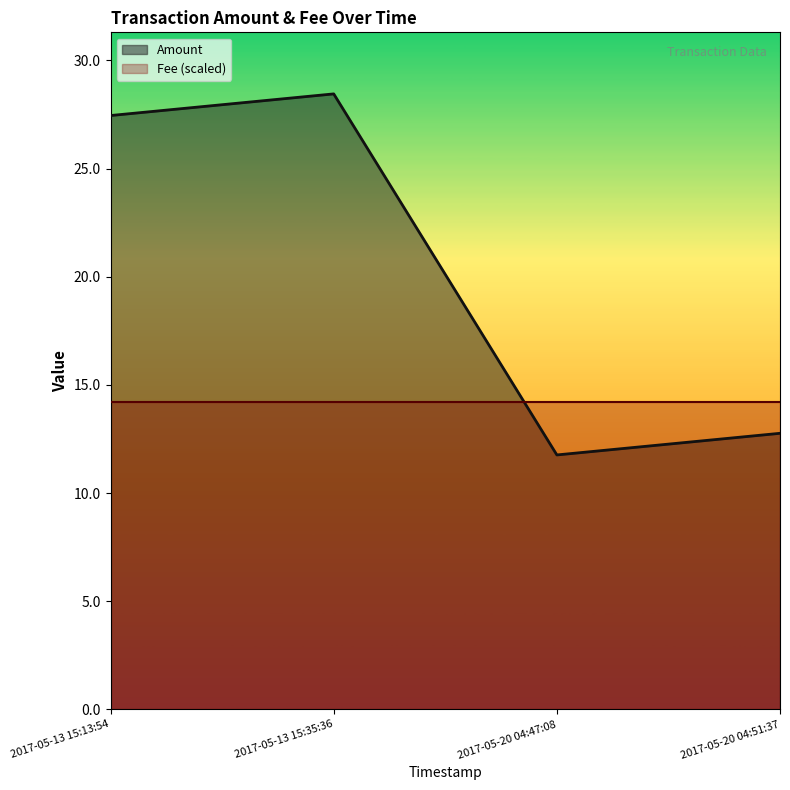

Where is the first local maximum?

2017-05-13 15:35:36